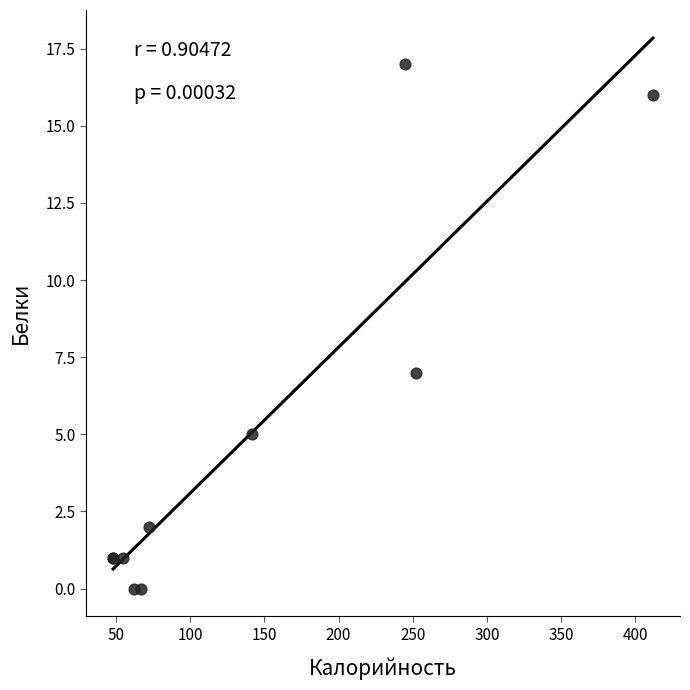

What Y value in the scatter plot is closest to 8?

7